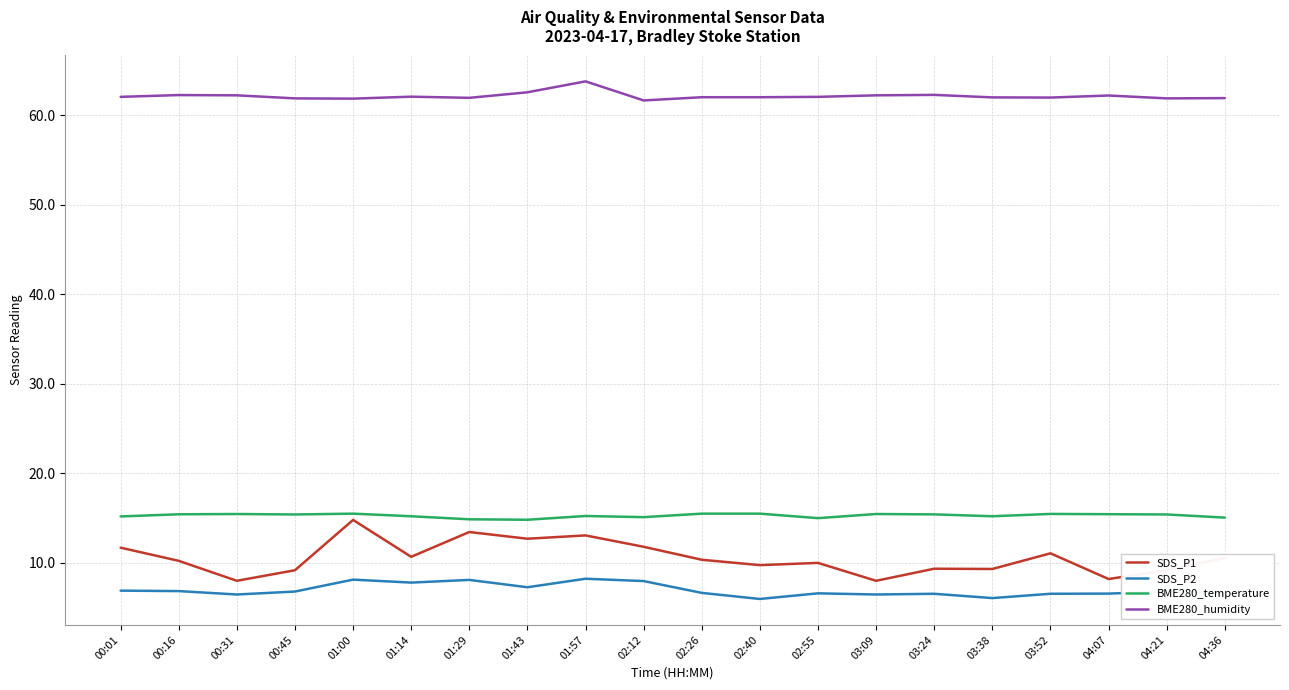

True or false: SDS_P1 has more than 1 points higher than both neighbors.

True